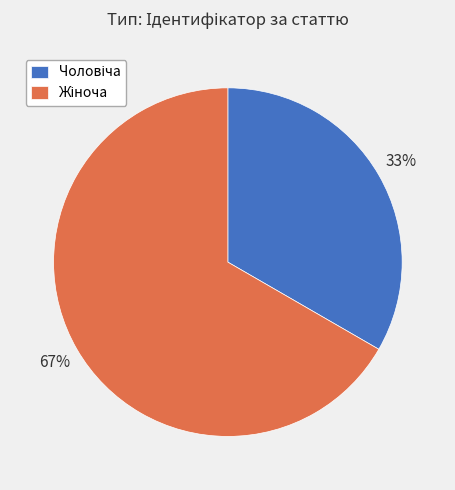

To the nearest percent, what is the average slice percentage?

50%